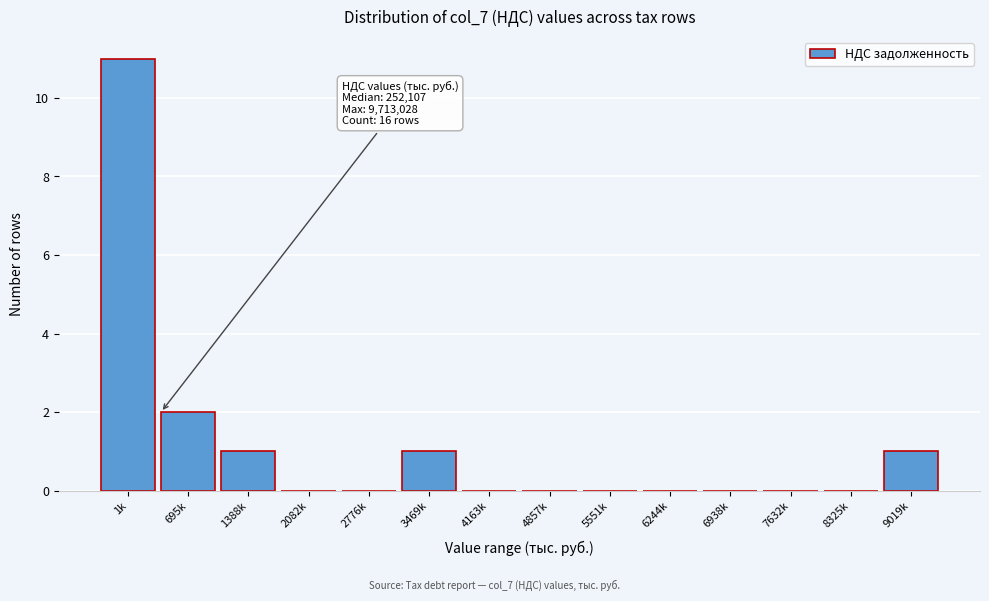

Reading left to right, extract all data points from this chart.

1k=11	695k=2	1388k=1	2082k=0	2776k=0	3469k=1	4163k=0	4857k=0	5551k=0	6244k=0	6938k=0	7632k=0	8325k=0	9019k=1